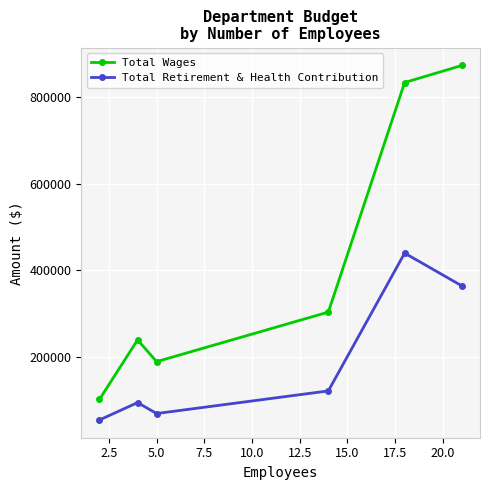

What is the greatest value displayed?

873600